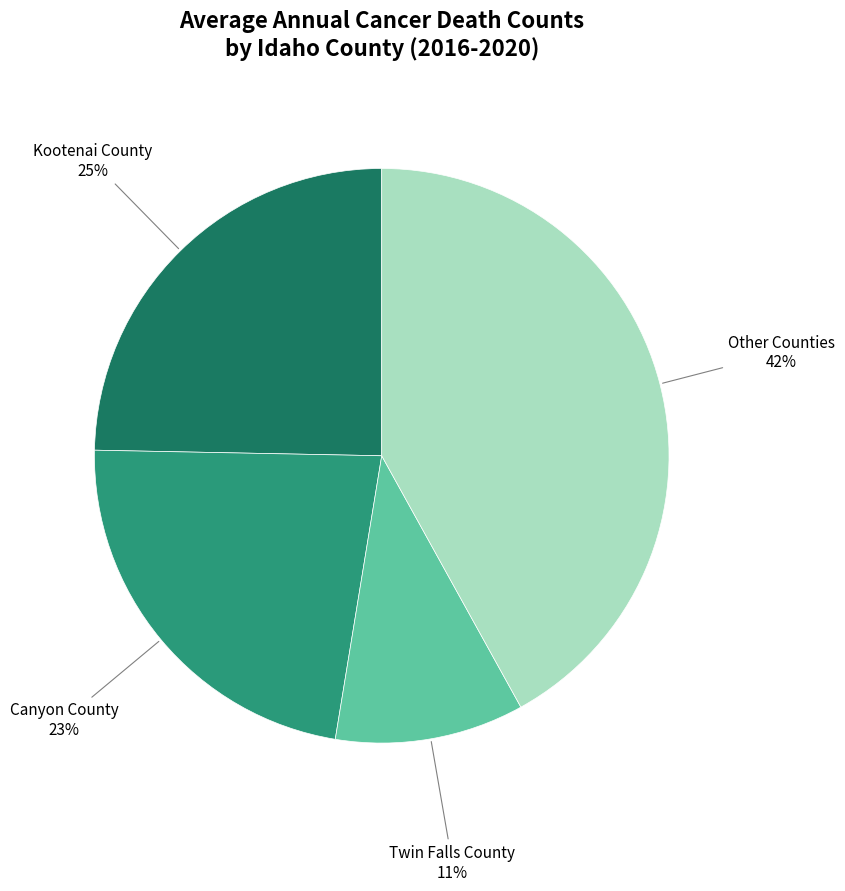

To the nearest percent, what is the difference between the largest and smallest slice percentages?

31%